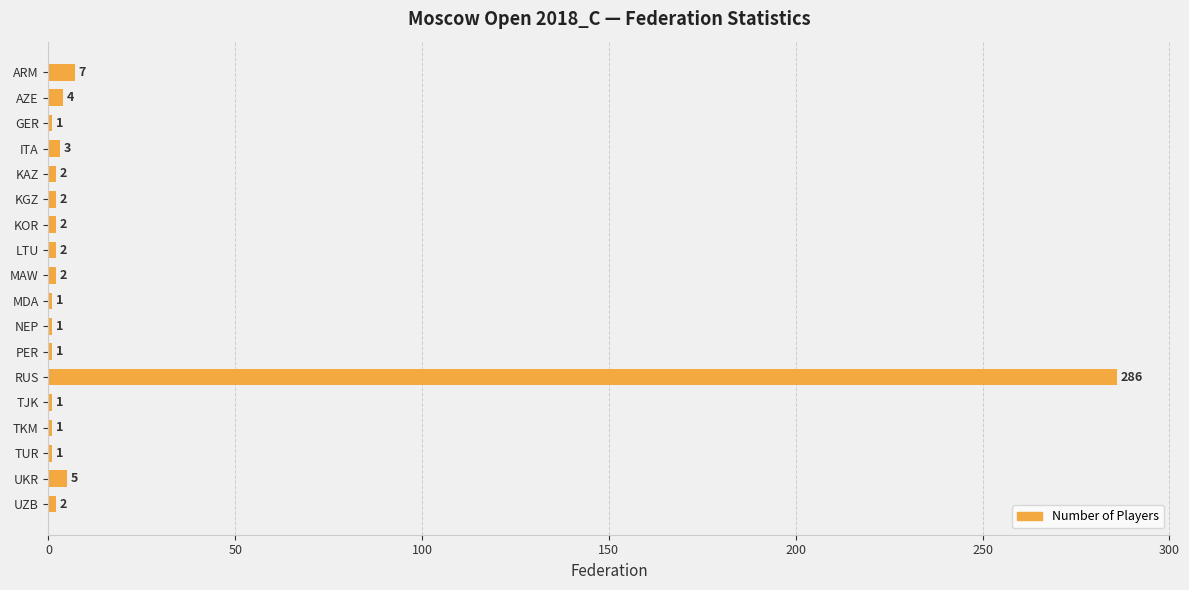

The value at MDA is 1. True or false?

True